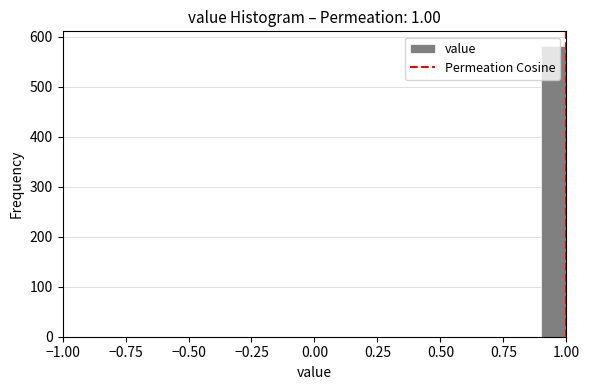

Around what value on the x-axis is the tallest bar? Give the approximate position of its centre, as read against the axis.

0.95